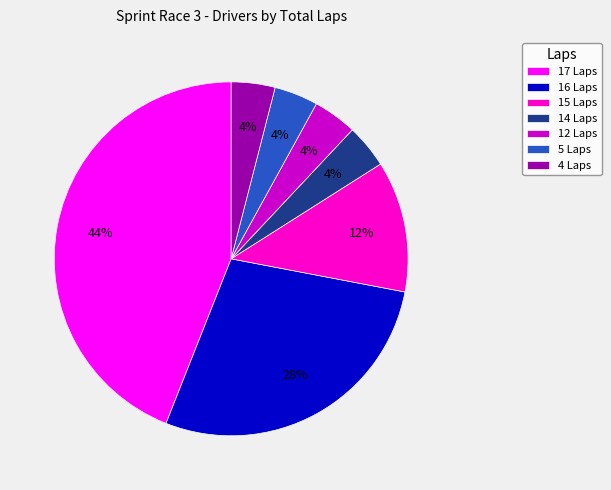

How many slices are in this pie chart?

7